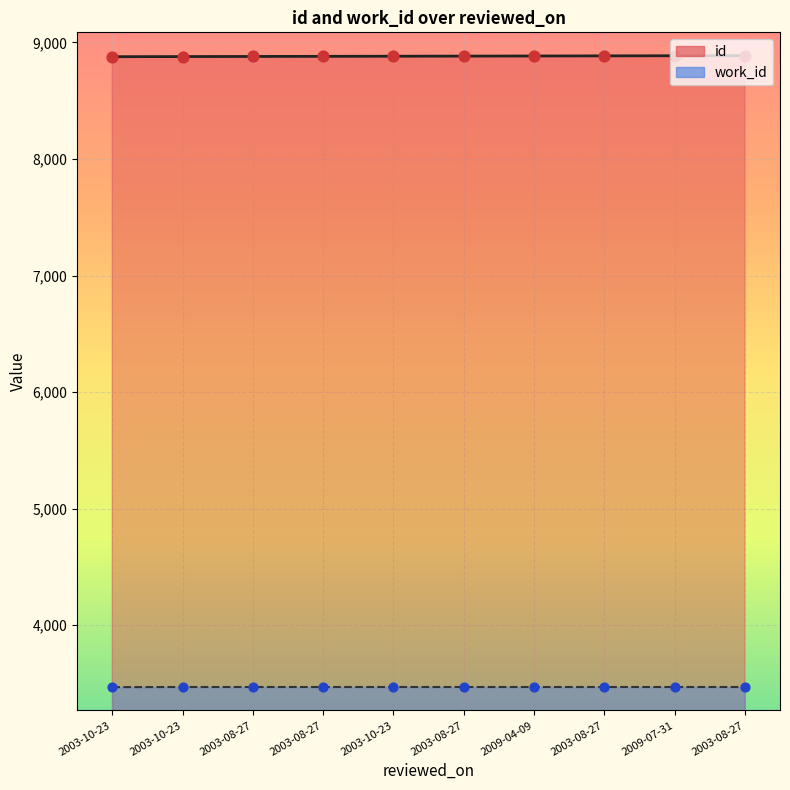

Is the value of id at 2003-10-23 greater than the value of work_id at 2003-10-23?

Yes